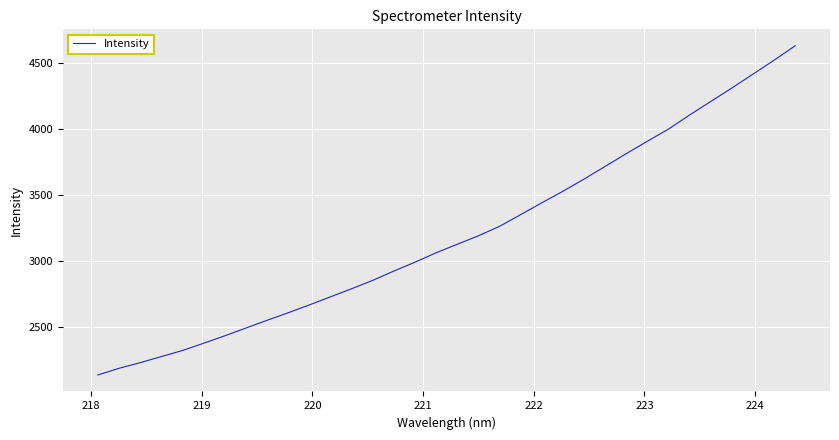

What is the minimum value shown in the chart?

2134.8